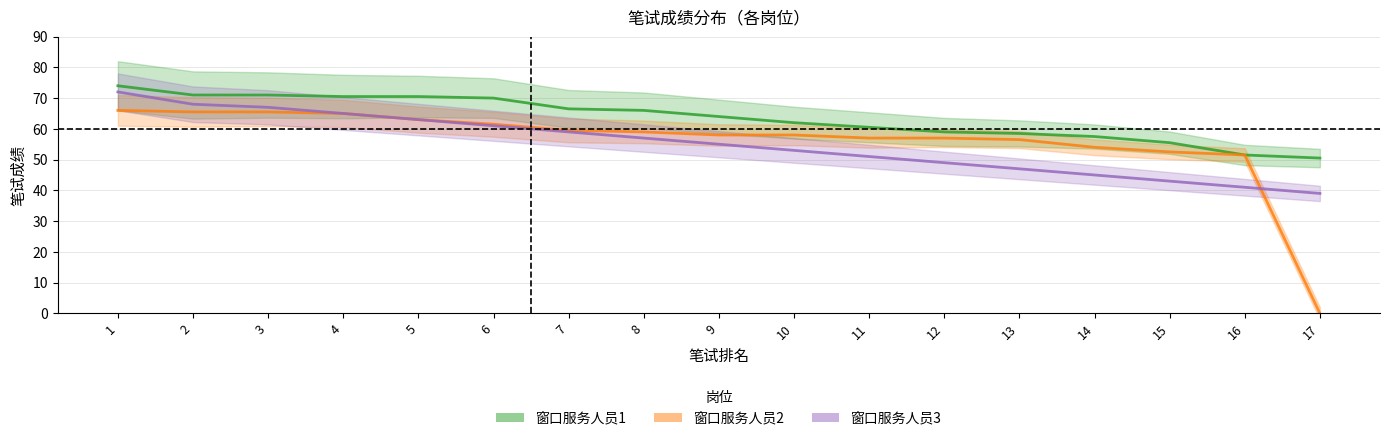

How many lines are shown in the chart?

3